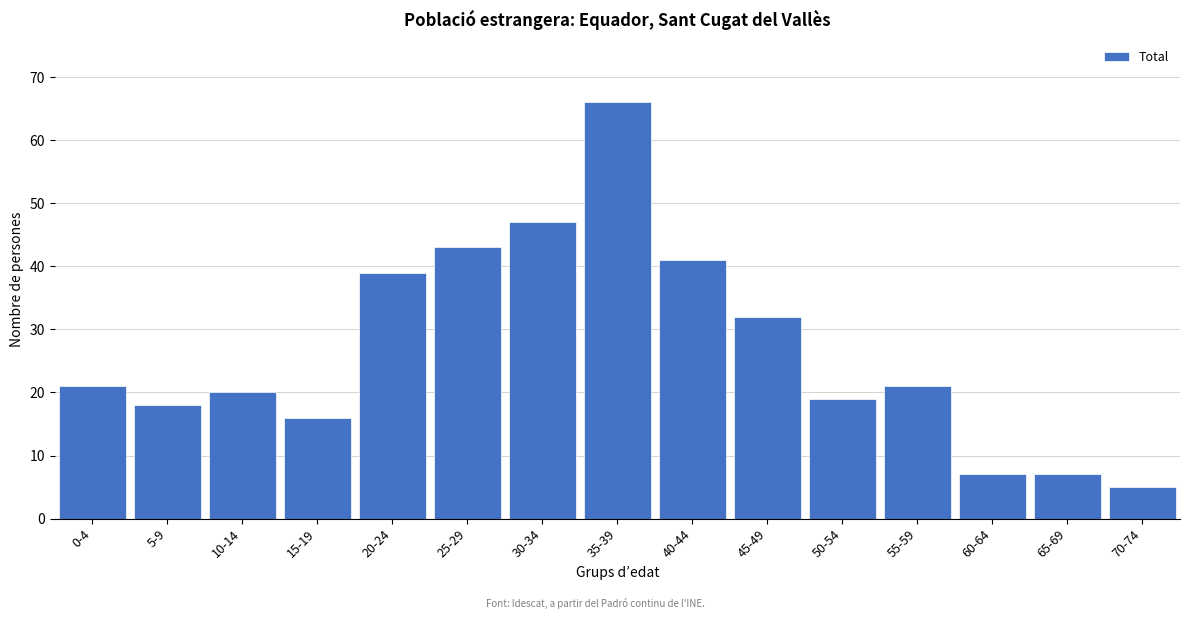

Reading right to left, list all the values displayed in this chart.

5	7	7	21	19	32	41	66	47	43	39	16	20	18	21